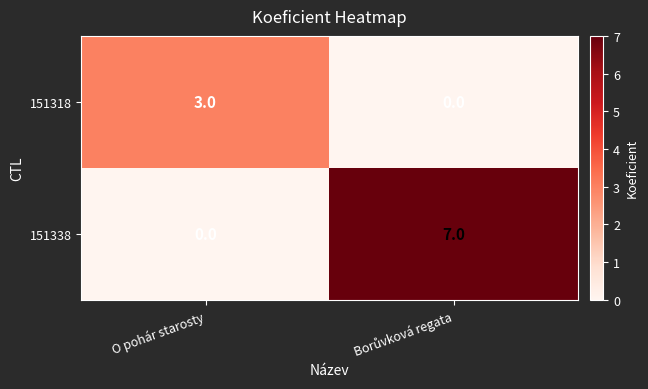

Which category has the highest value in the 151318 series?

O pohár starosty